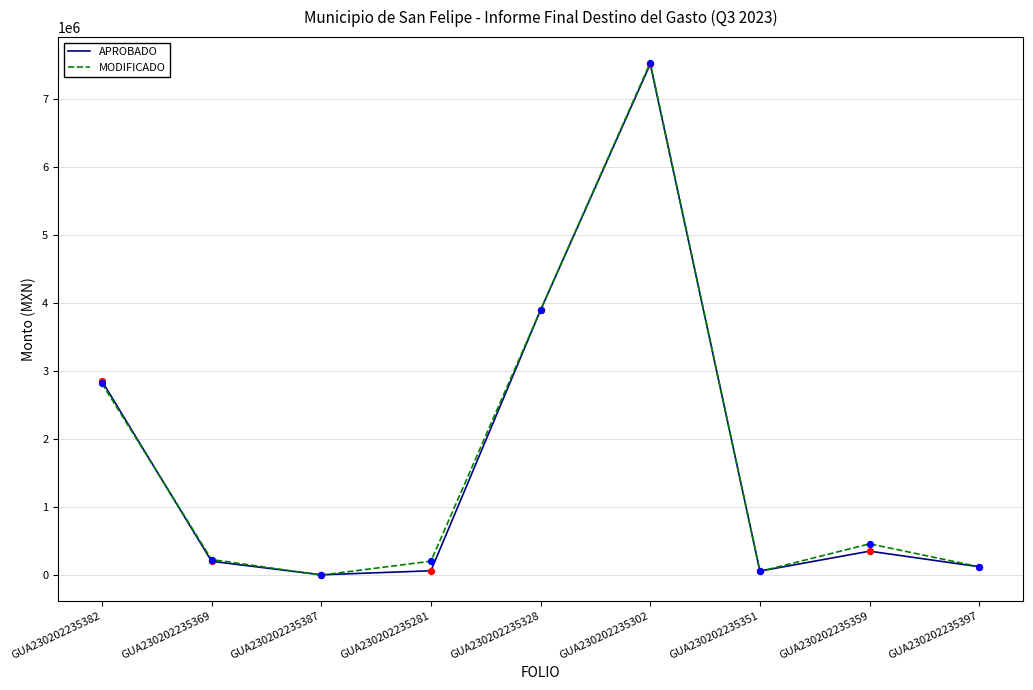

What are all the series names shown in the legend?

APROBADO, MODIFICADO